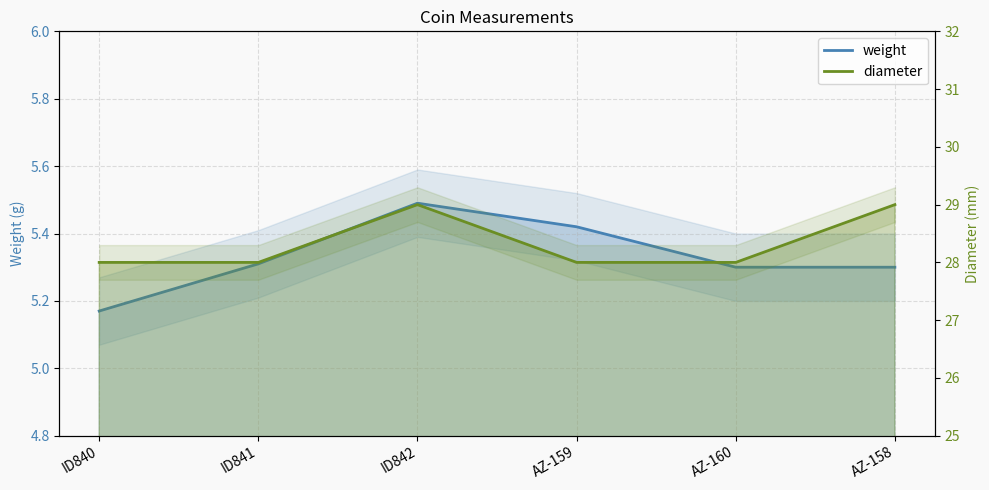

How many distinct data groups are displayed?

2